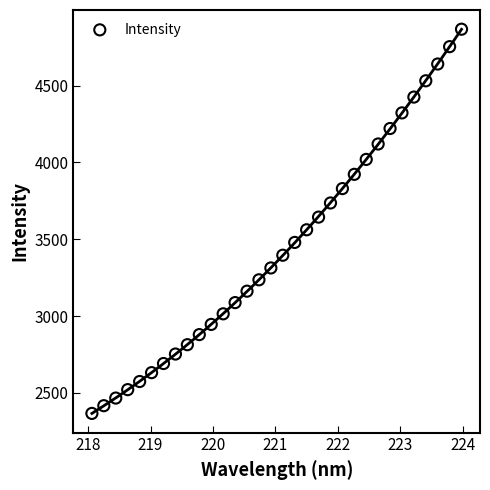

What is the range of Y values (max minus min)?

2500.1